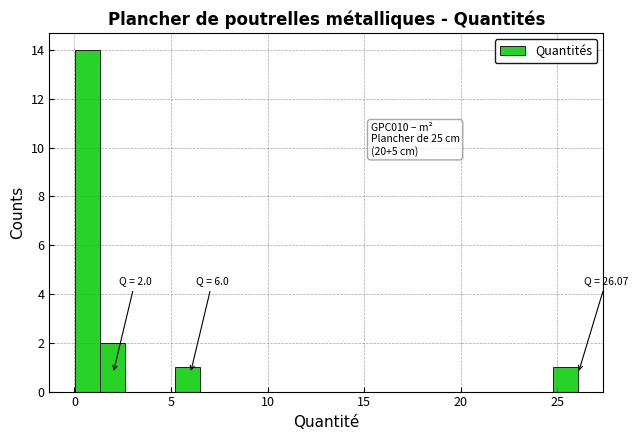

Read against the x-axis, roughly where is the centre of the tallest bar?

0.5